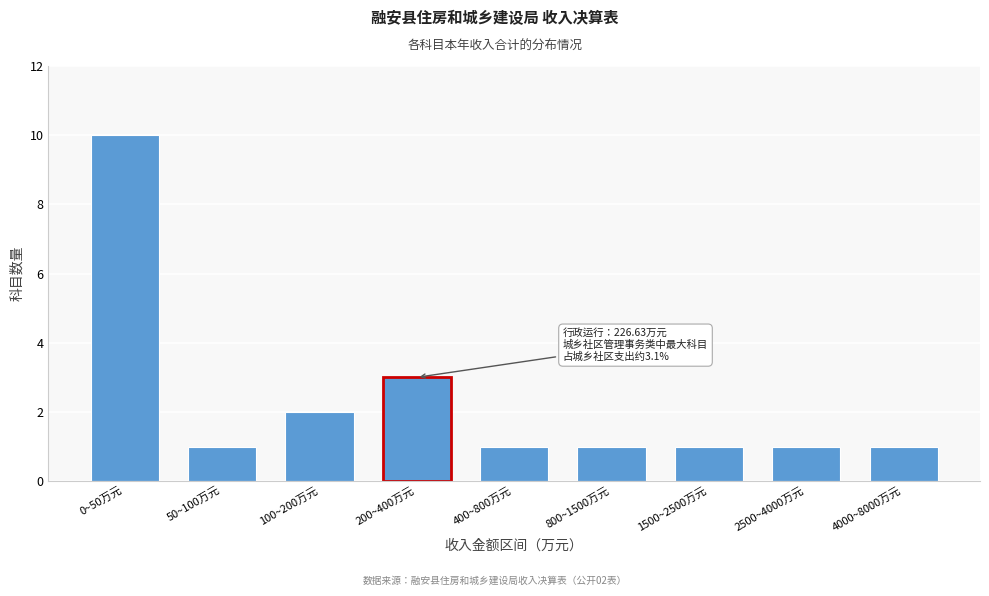

Reading right to left, list all the values displayed in this chart.

1	1	1	1	1	3	2	1	10